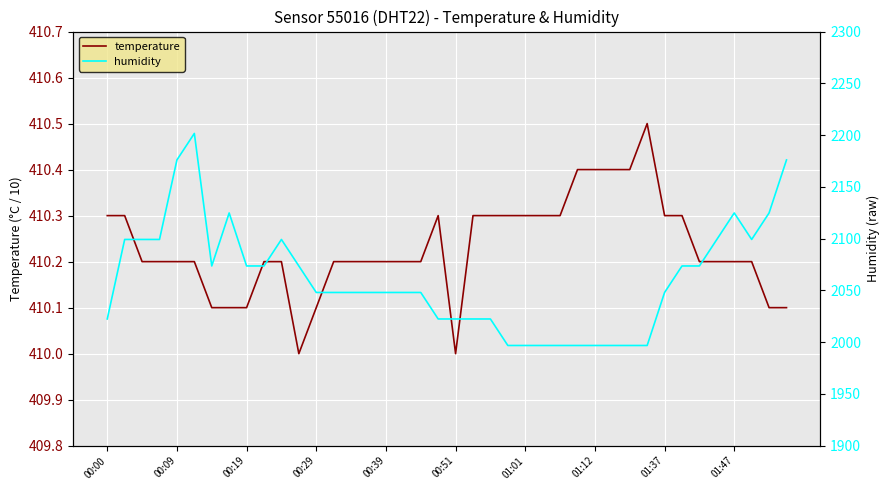

What is the label of the 26th point from the right?

14